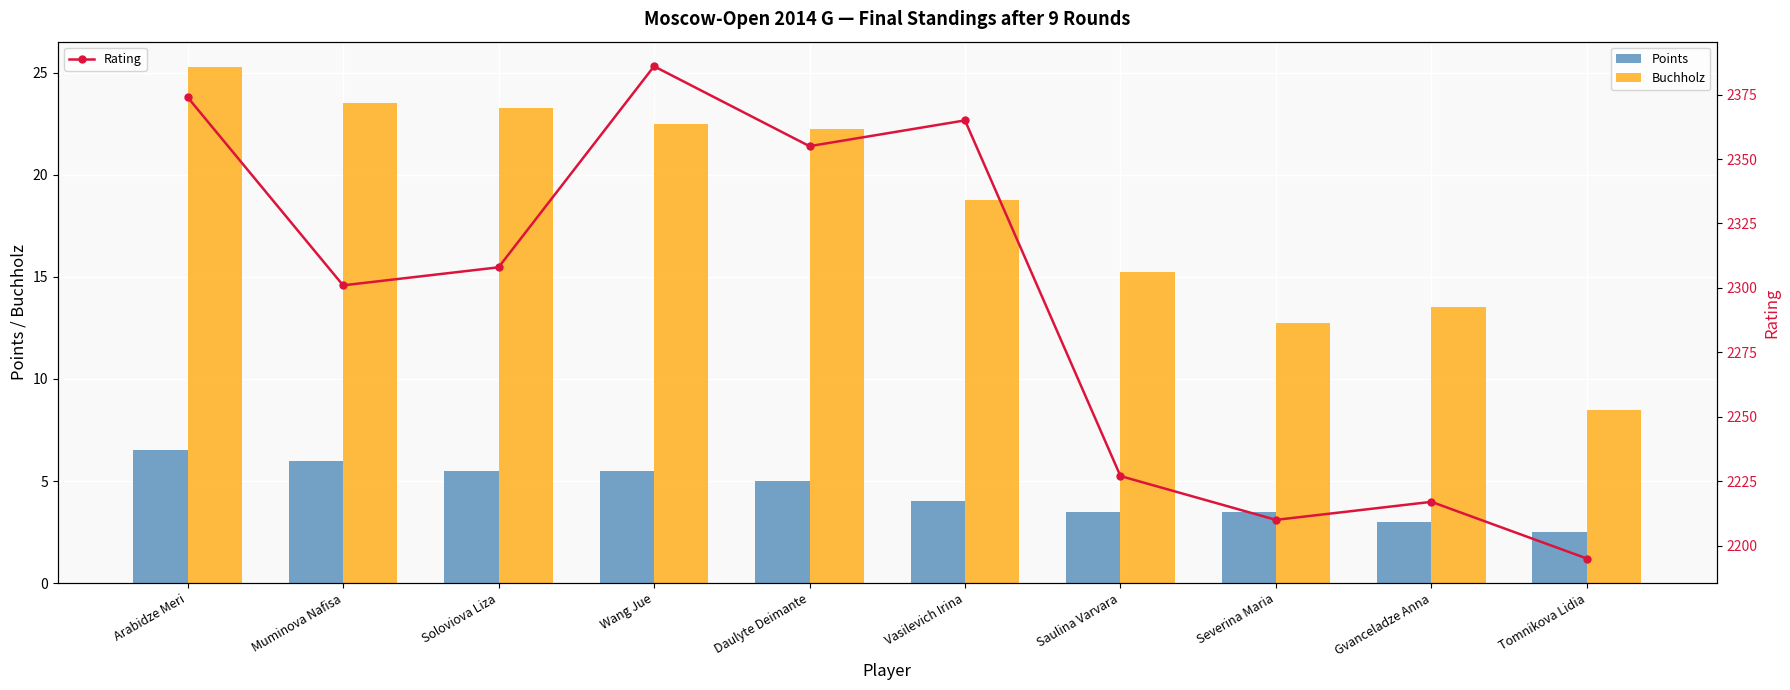

Which has a higher value, Arabidze Meri or Gvanceladze Anna?

Arabidze Meri